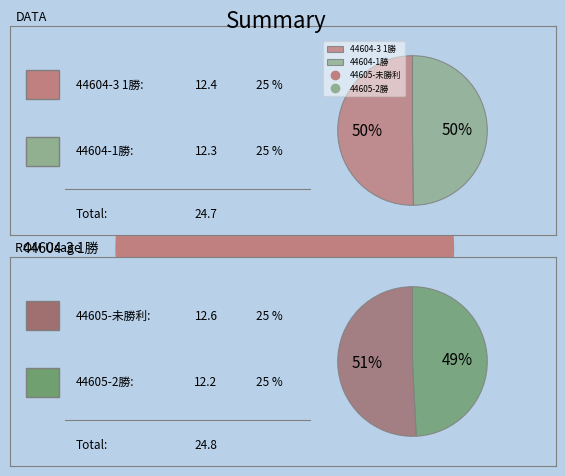

The 44604-3 1勝 slice represents 35% of the pie. True or false?

False